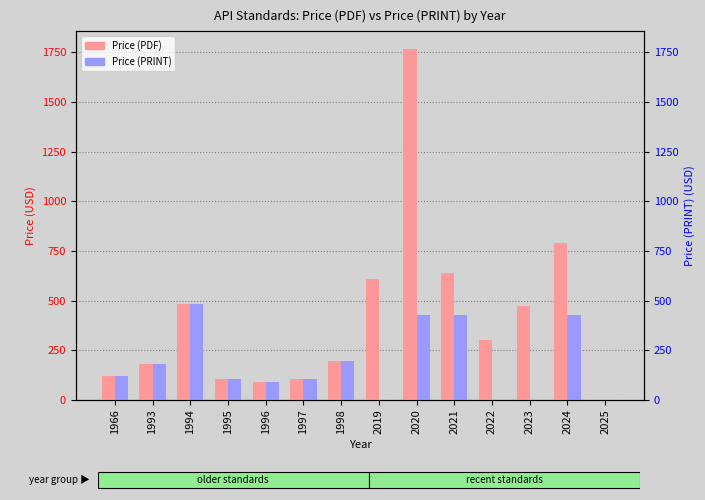

The value of Price (PDF) at 1993 is 97. True or false?

False